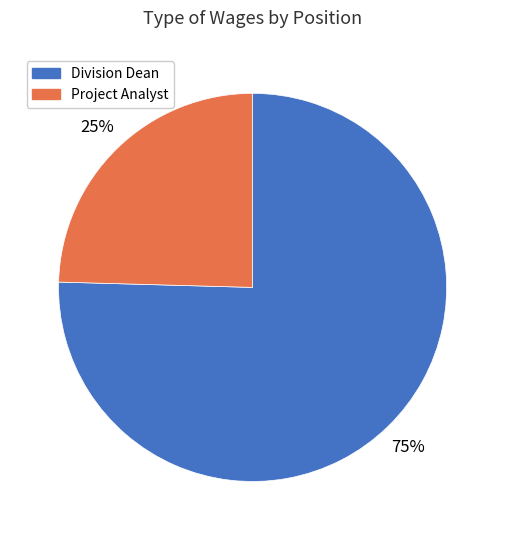

Do Project Analyst and Division Dean together represent more than half of the pie?

Yes